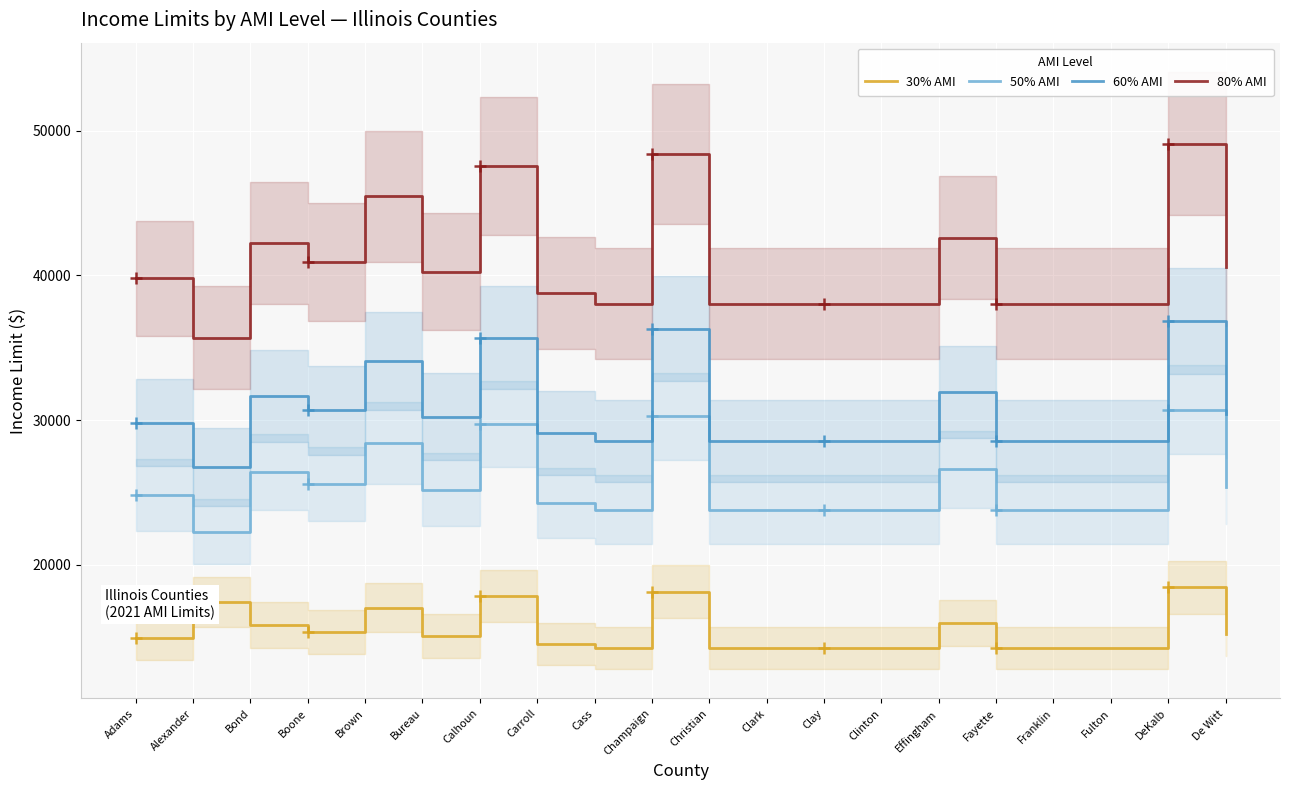

True or false: 80% AMI has a value of 47550 at Calhoun.

True